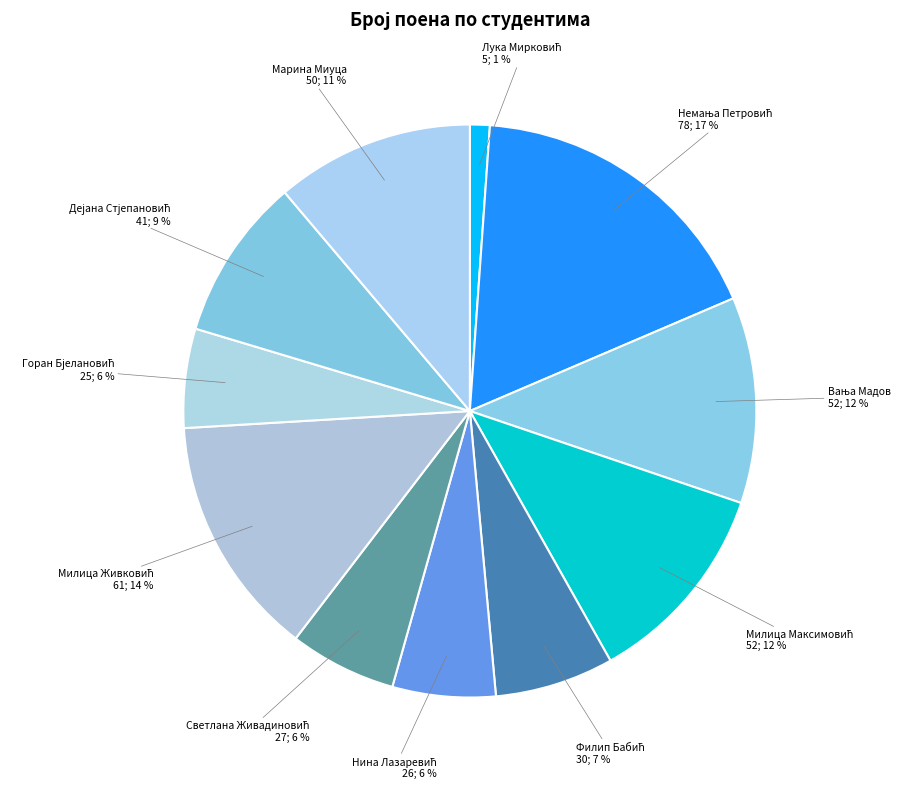

The Марина Миуца slice represents 11% of the pie. True or false?

True